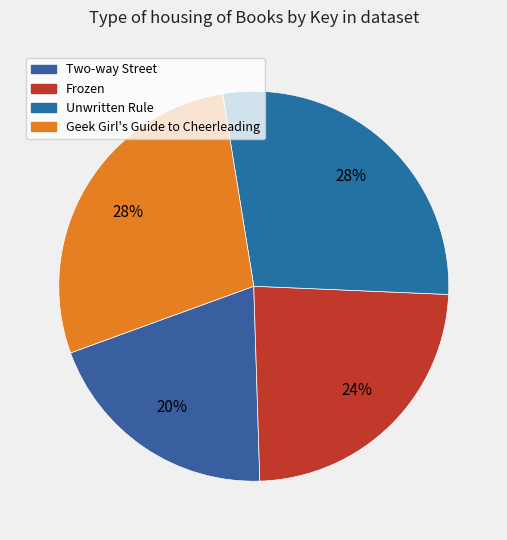

Which slice is the smallest?

Two-way Street